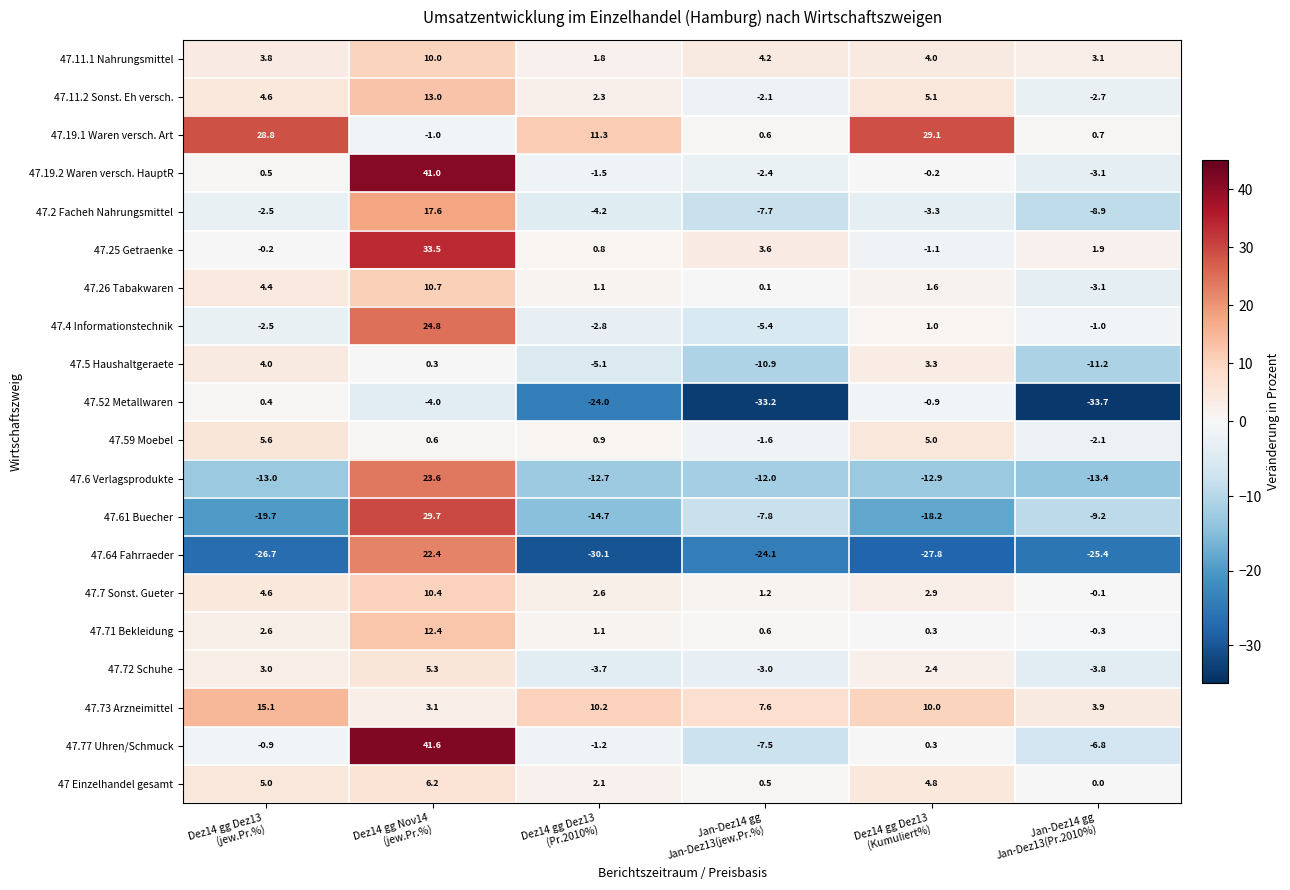

At how many categories does at least one series exceed 25?

3